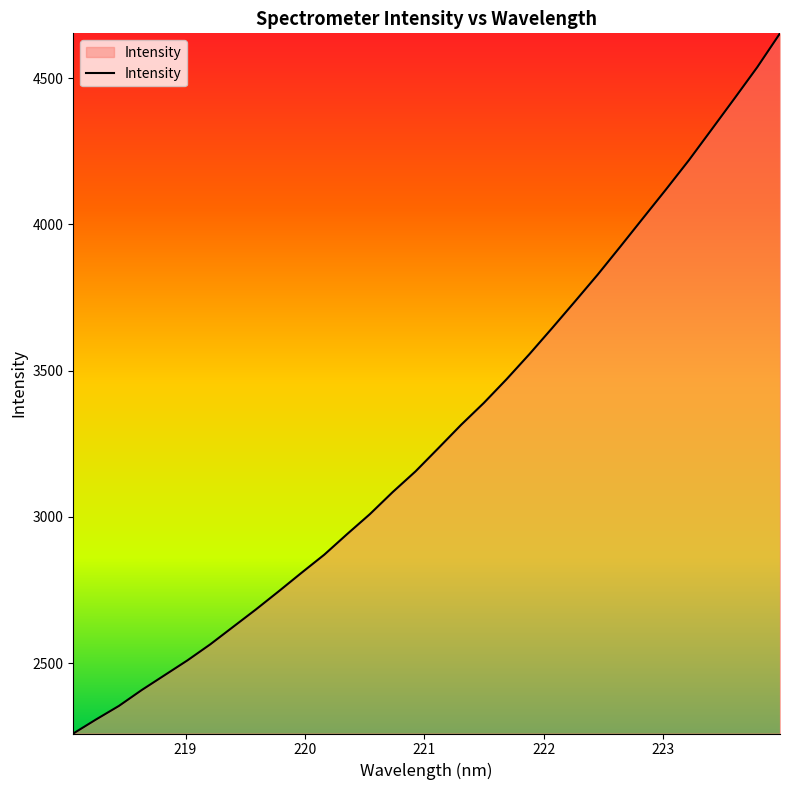

What is the smallest value displayed?

2259.3